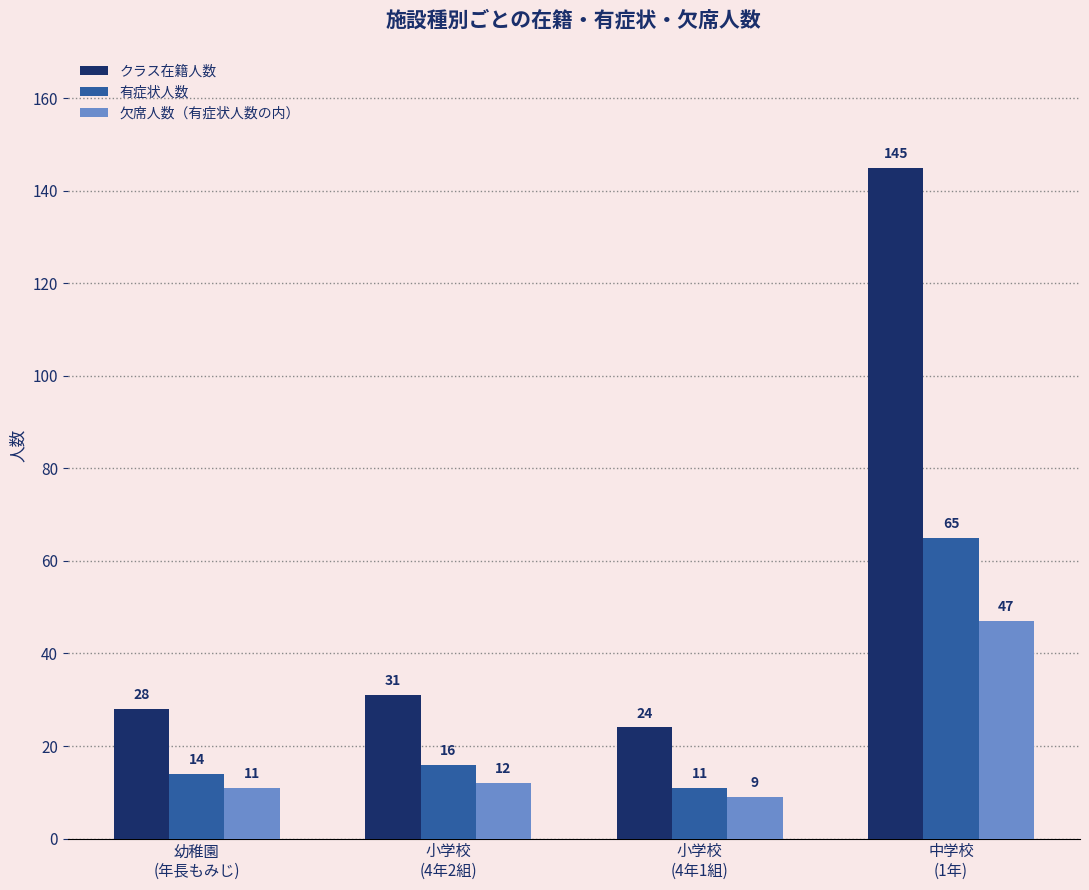

What is the difference between the maximum and minimum values in the 有症状人数 series?

54